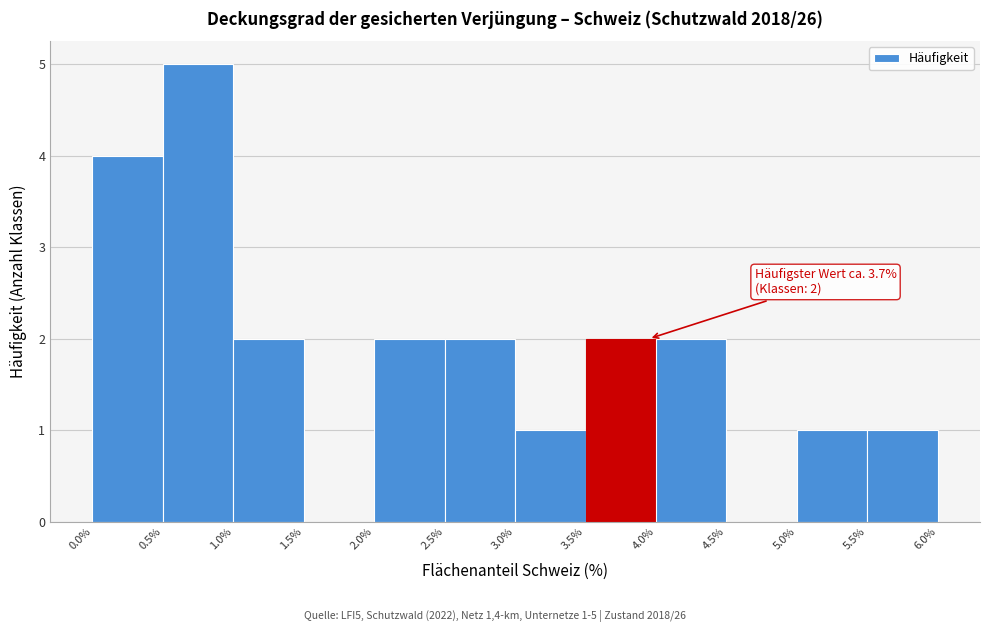

Over which range of the x-axis is the bar tallest?

0.5% to 1.0%